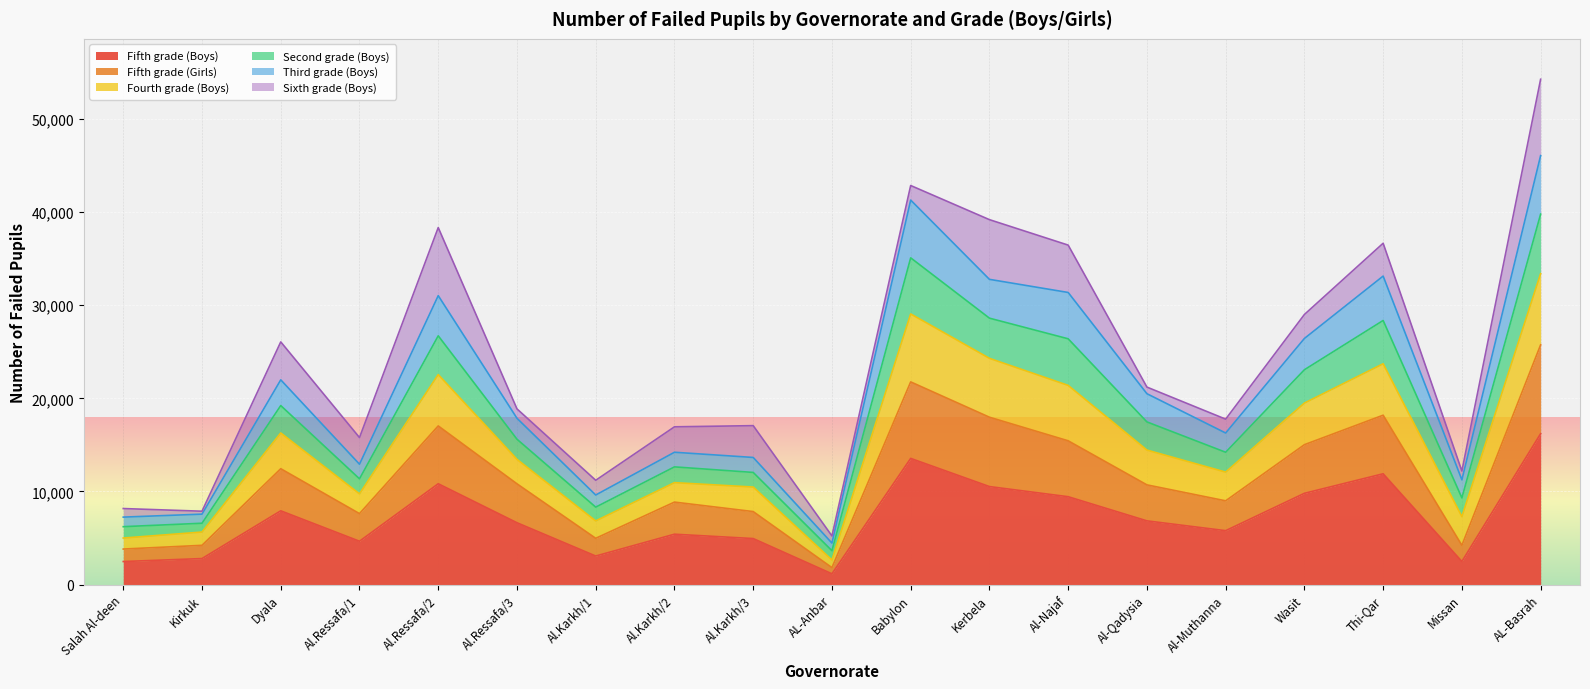

What is the difference between the Fifth grade (Boys) values at Al-Muthanna and AL-Basrah?

10414